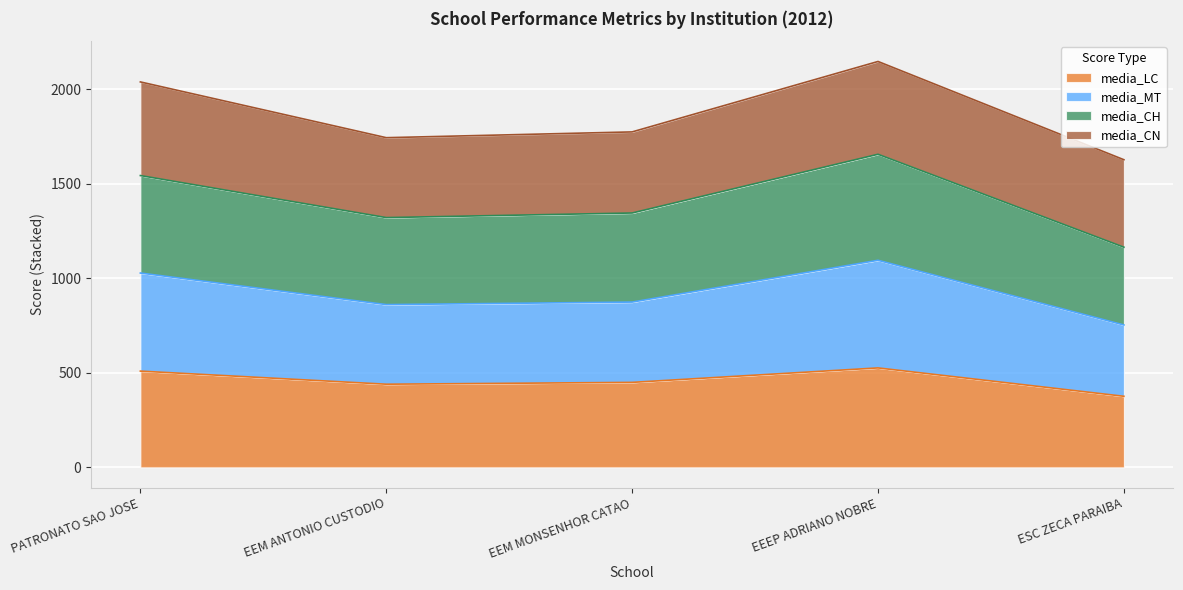

At which label does media_CH reach its peak?

EEEP ADRIANO NOBRE